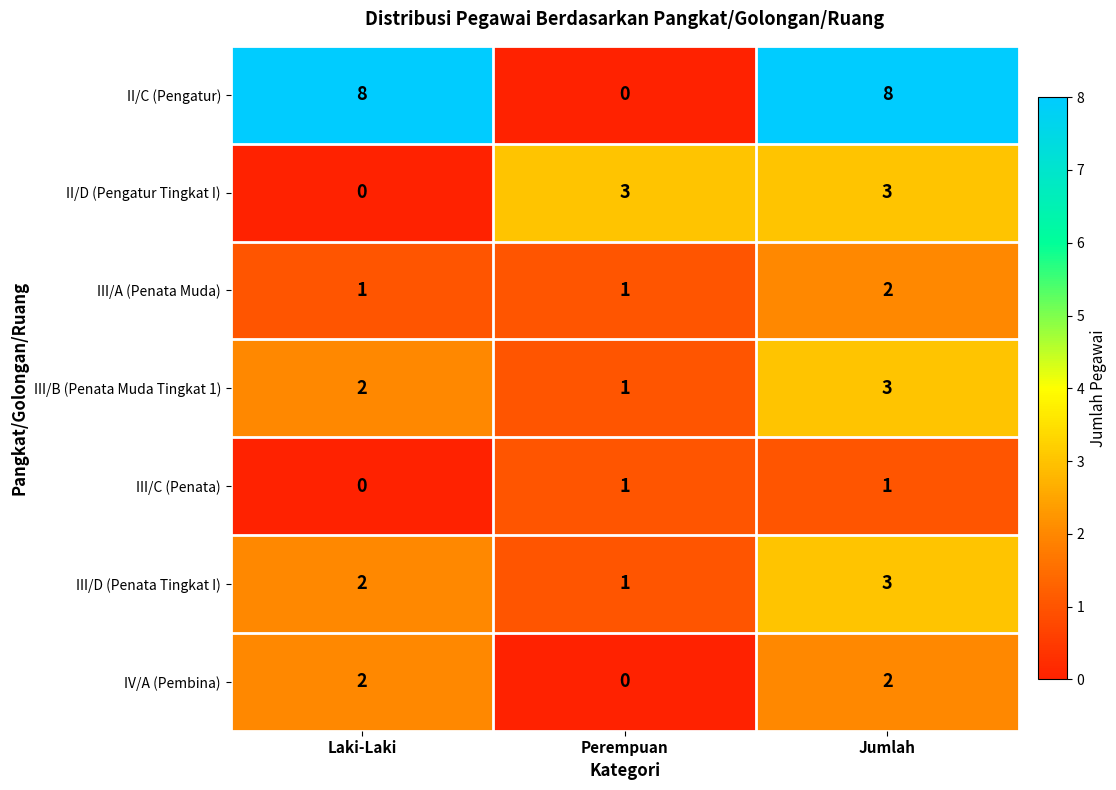

At which category is the sum across all series the highest?

Jumlah